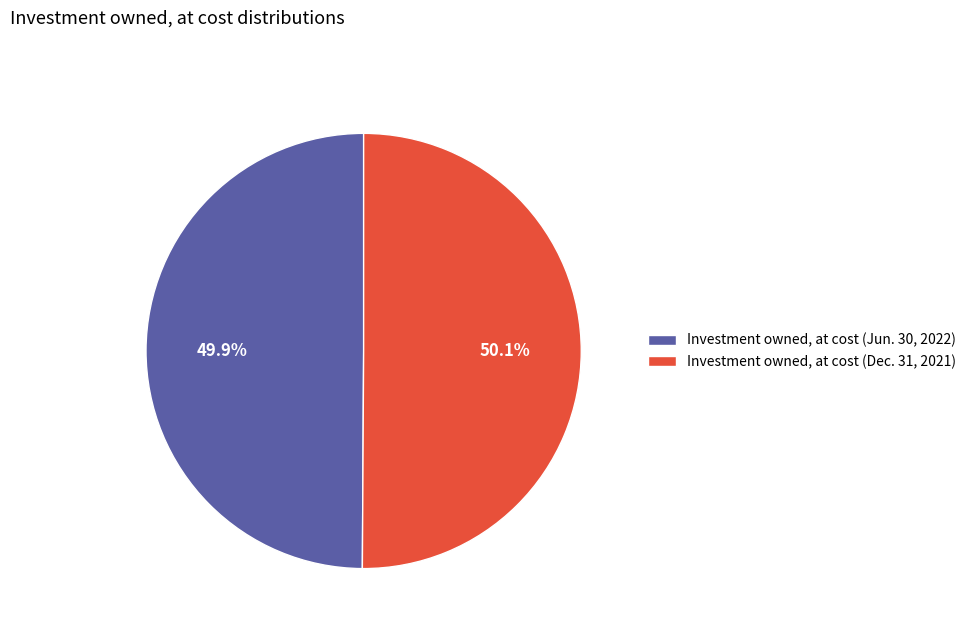

What is the total percentage of Investment owned, at cost (Dec. 31, 2021) and Investment owned, at cost (Jun. 30, 2022)?

100.0%